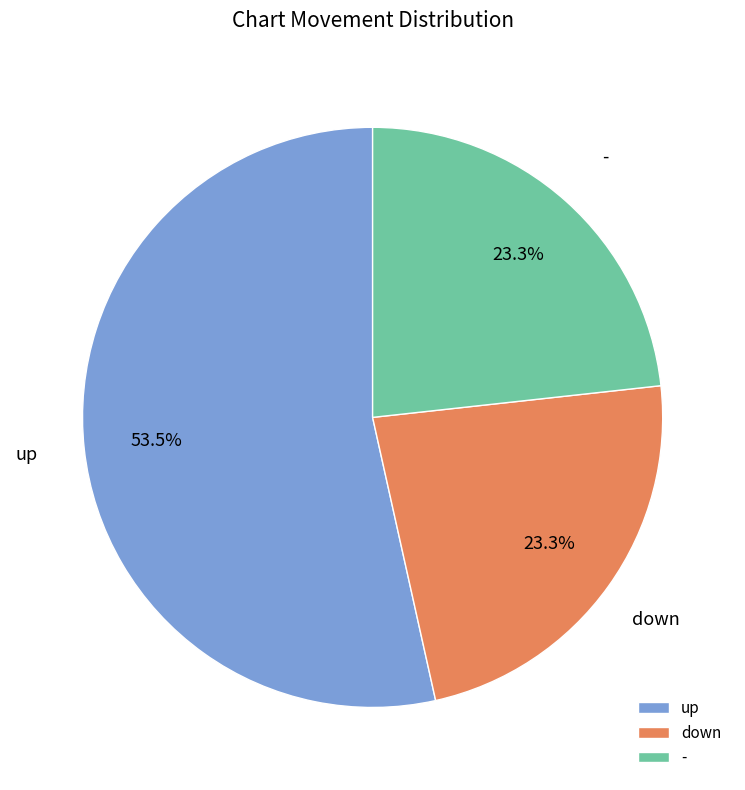

Which slice is the largest?

up